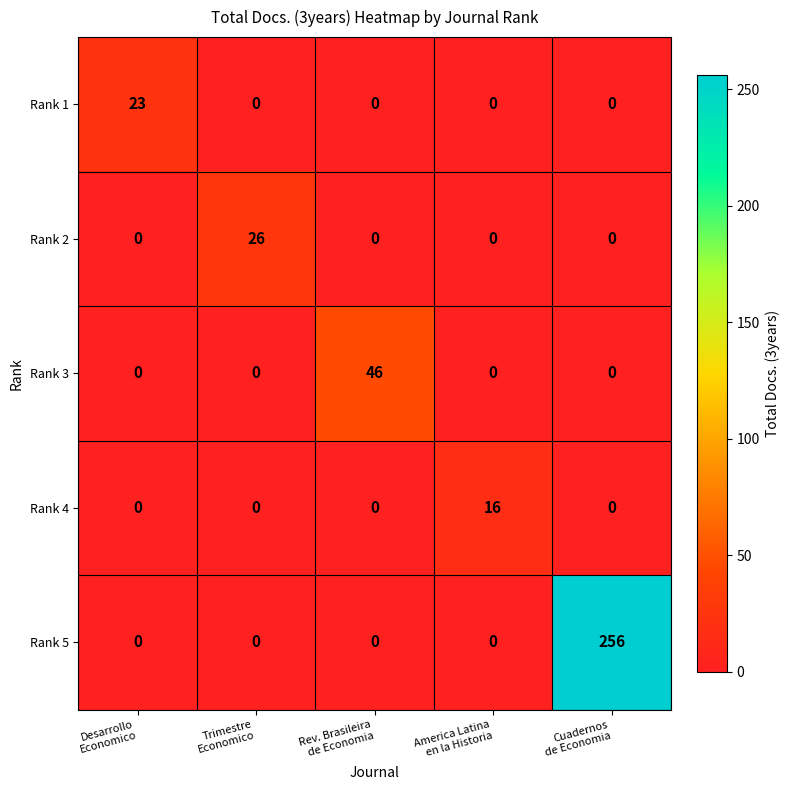

What is the difference between the maximum and minimum values in the Rank 2 series?

26